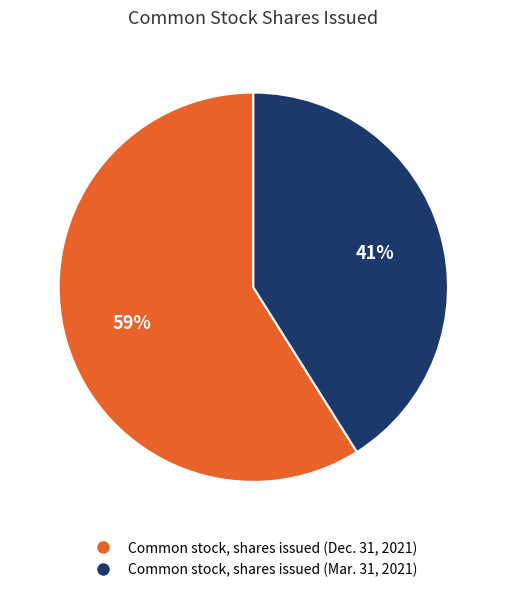

True or false: Common stock, shares issued (Dec. 31, 2021) accounts for 46% of the total.

False